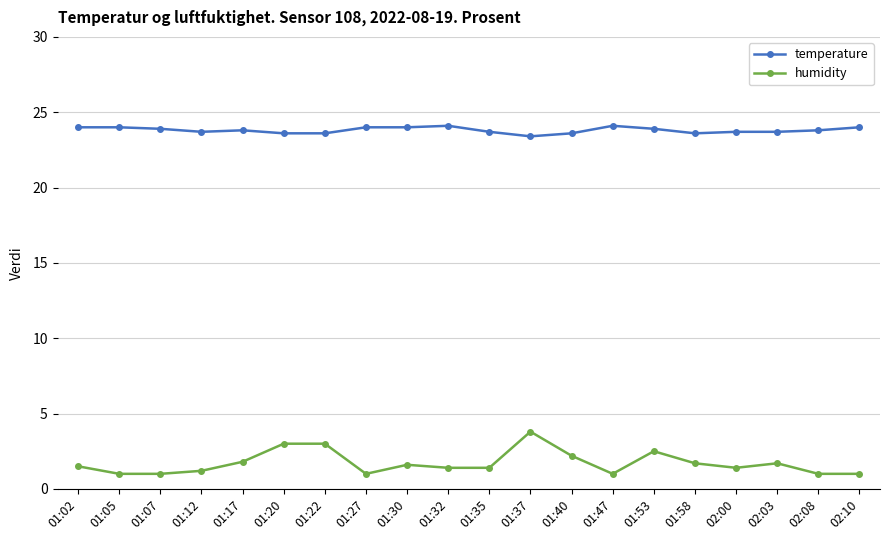

What is the difference between the second highest and second lowest values in the humidity series?

2.0